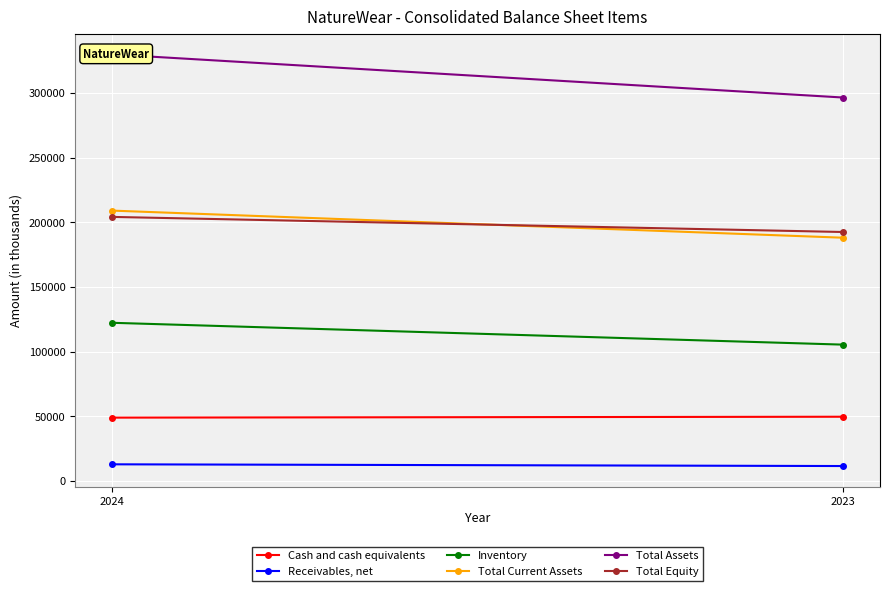

Where is Cash and cash equivalents nearest to the value 49323?

2024